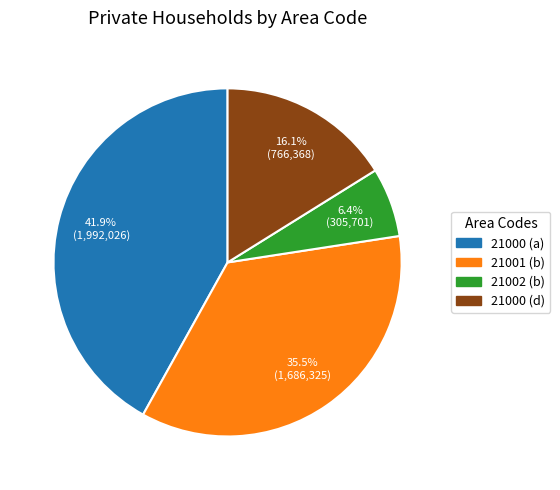

What is the largest slice in the pie chart?

21000 (a)